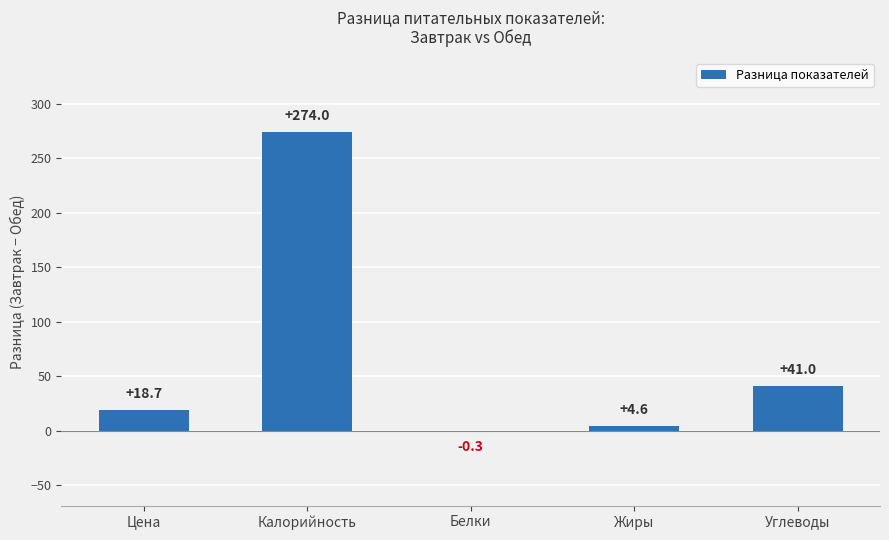

Are the bars grouped side by side (vs. stacked)?

No